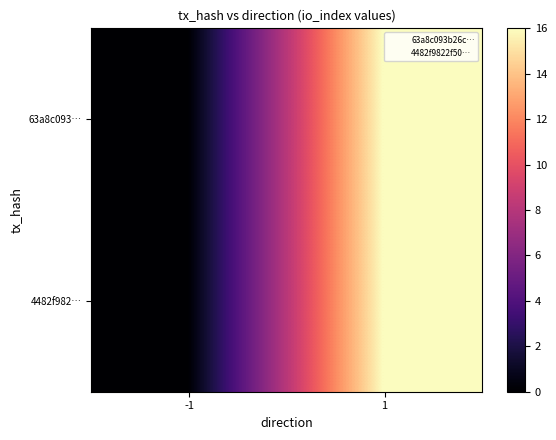

Reading left to right, extract all data points from this chart.

63a8c093…: -1=0	1=16
4482f982…: -1=0	1=16